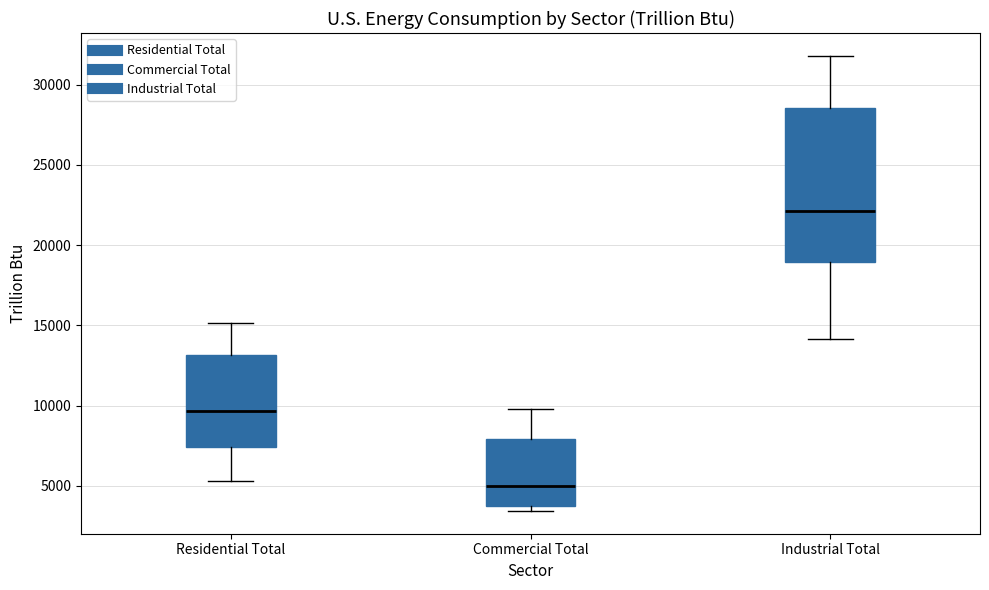

Which box is the tallest, from its lower edge to its upper edge?

Industrial Total